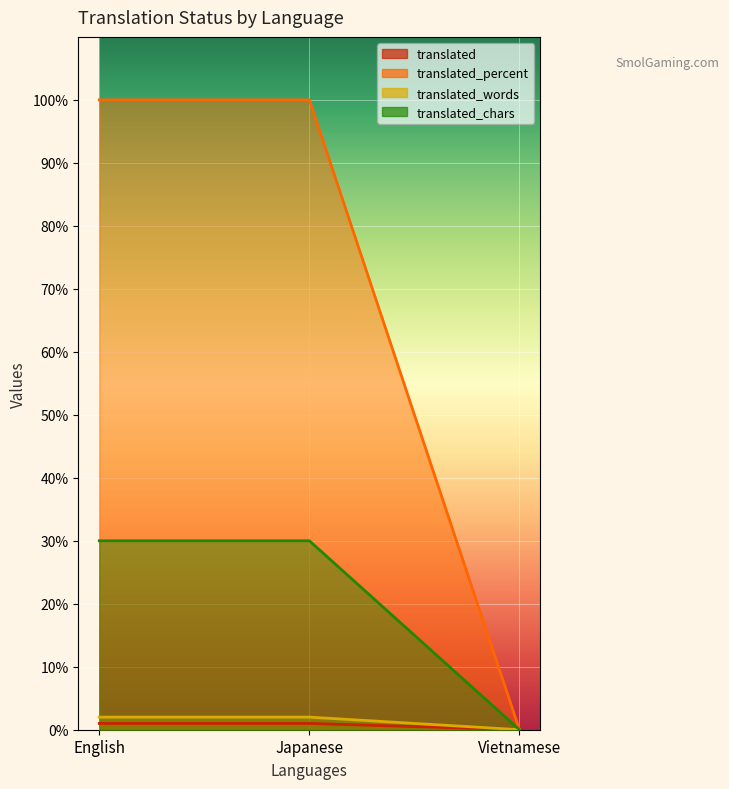

How many values in the translated_chars series are below 30?

1